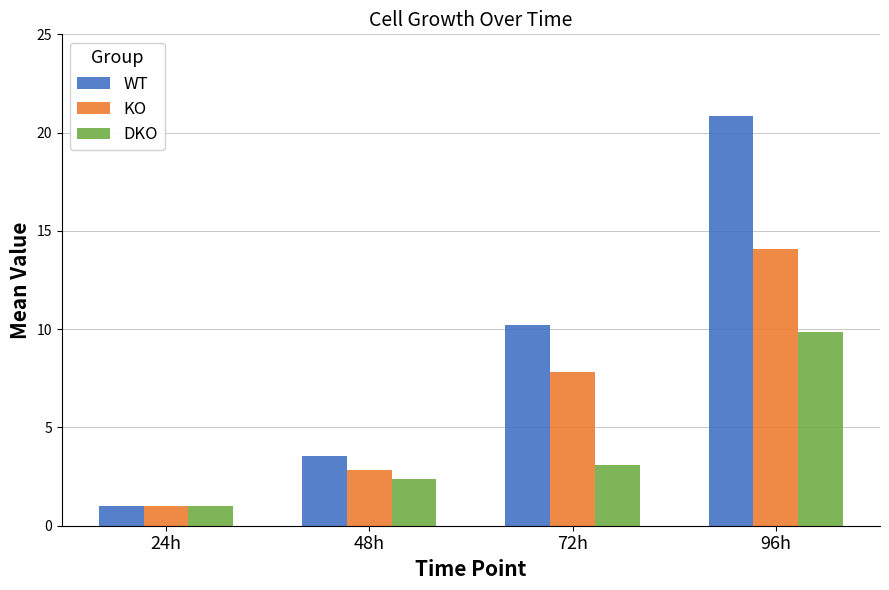

The KO series shows 3.5 at 72h. True or false?

False